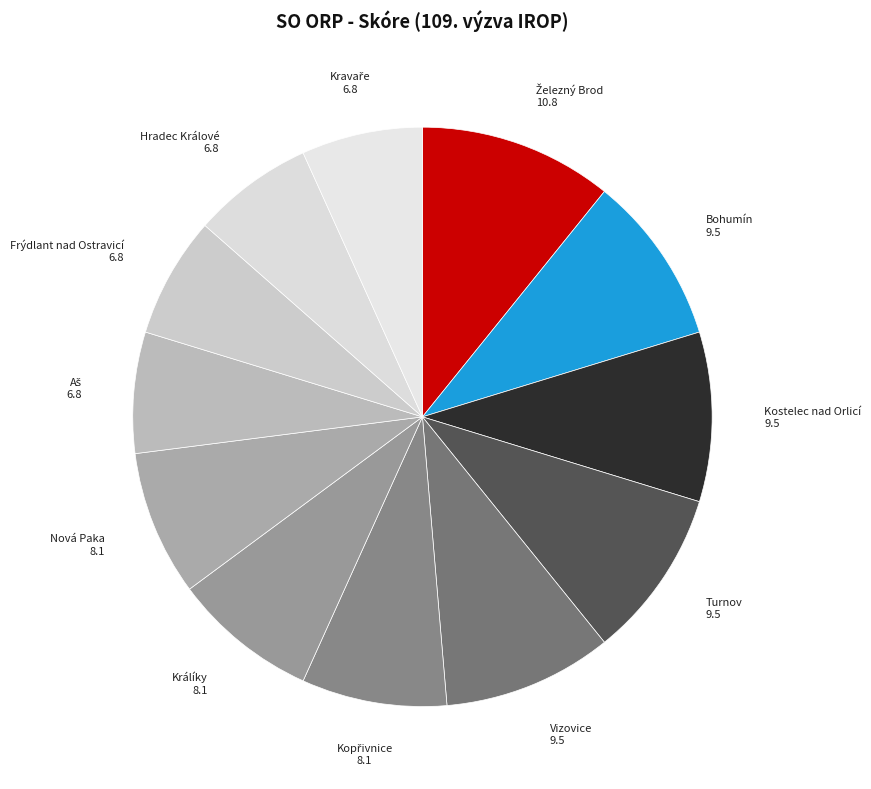

Does any single category account for the majority?

No